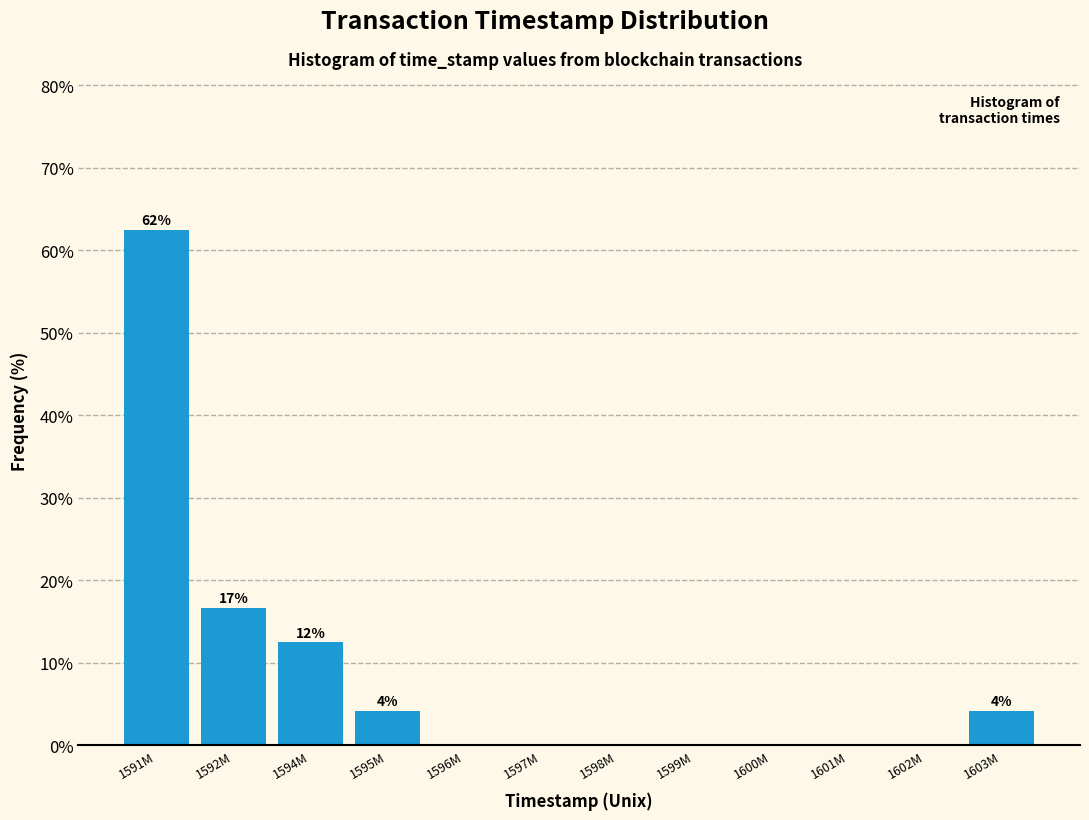

Reading right to left, what are all the values shown in this chart?

1603M=4.2	1602M=0.0	1601M=0.0	1600M=0.0	1599M=0.0	1598M=0.0	1597M=0.0	1596M=0.0	1595M=4.2	1594M=12.5	1592M=16.7	1591M=62.5